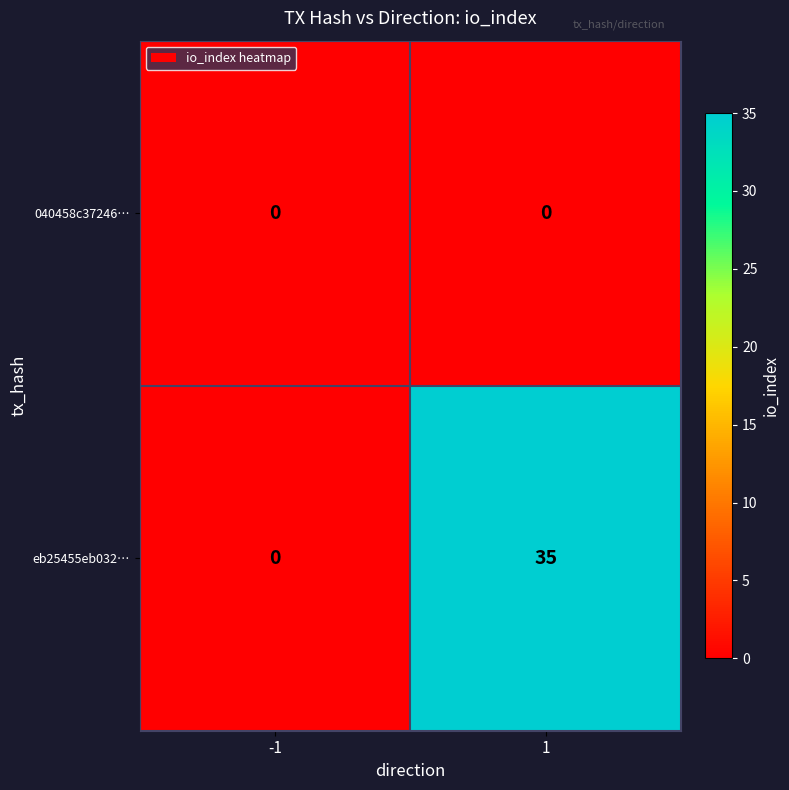

What is the total value across all series at 1?

35